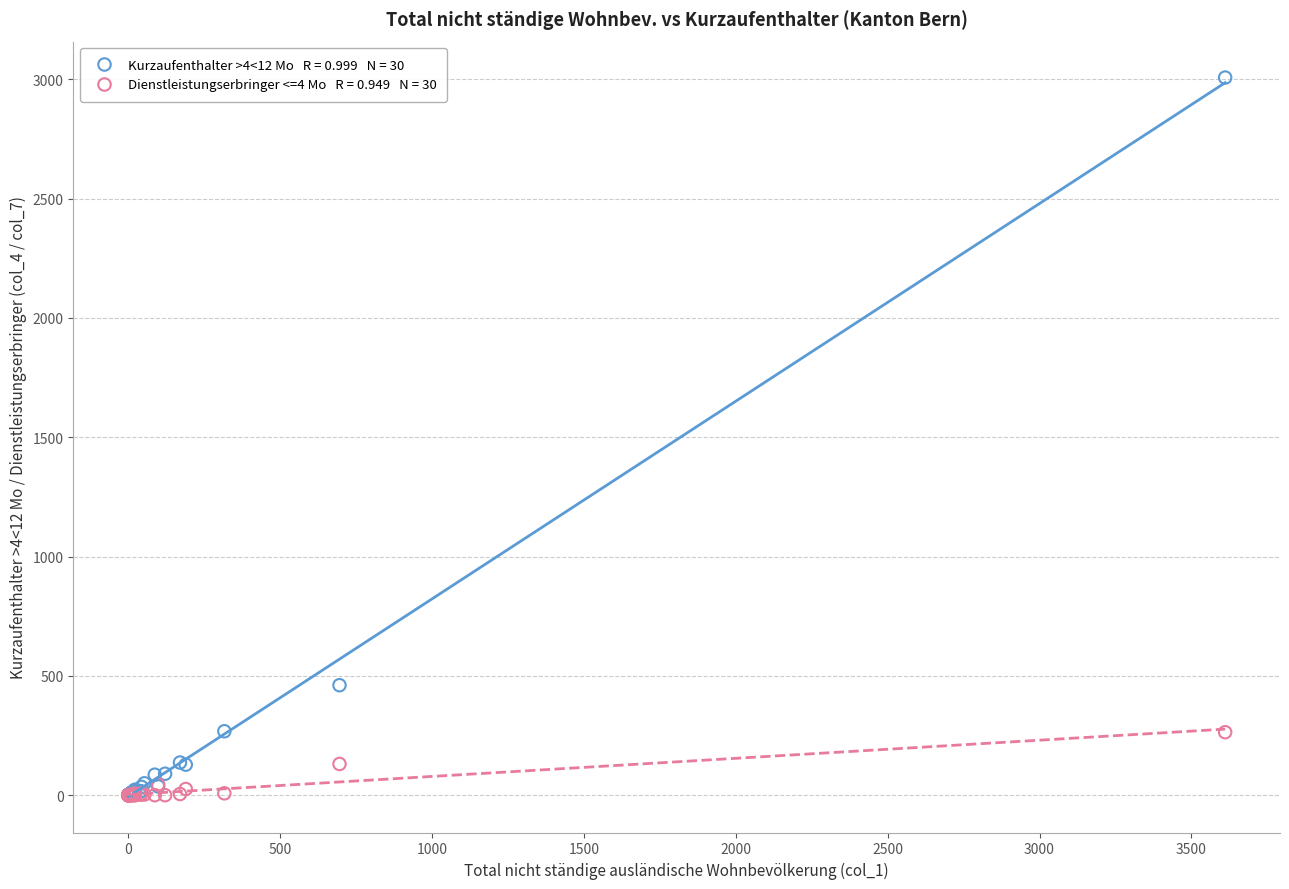

Across all series, what Y value is closest to 1503?

461